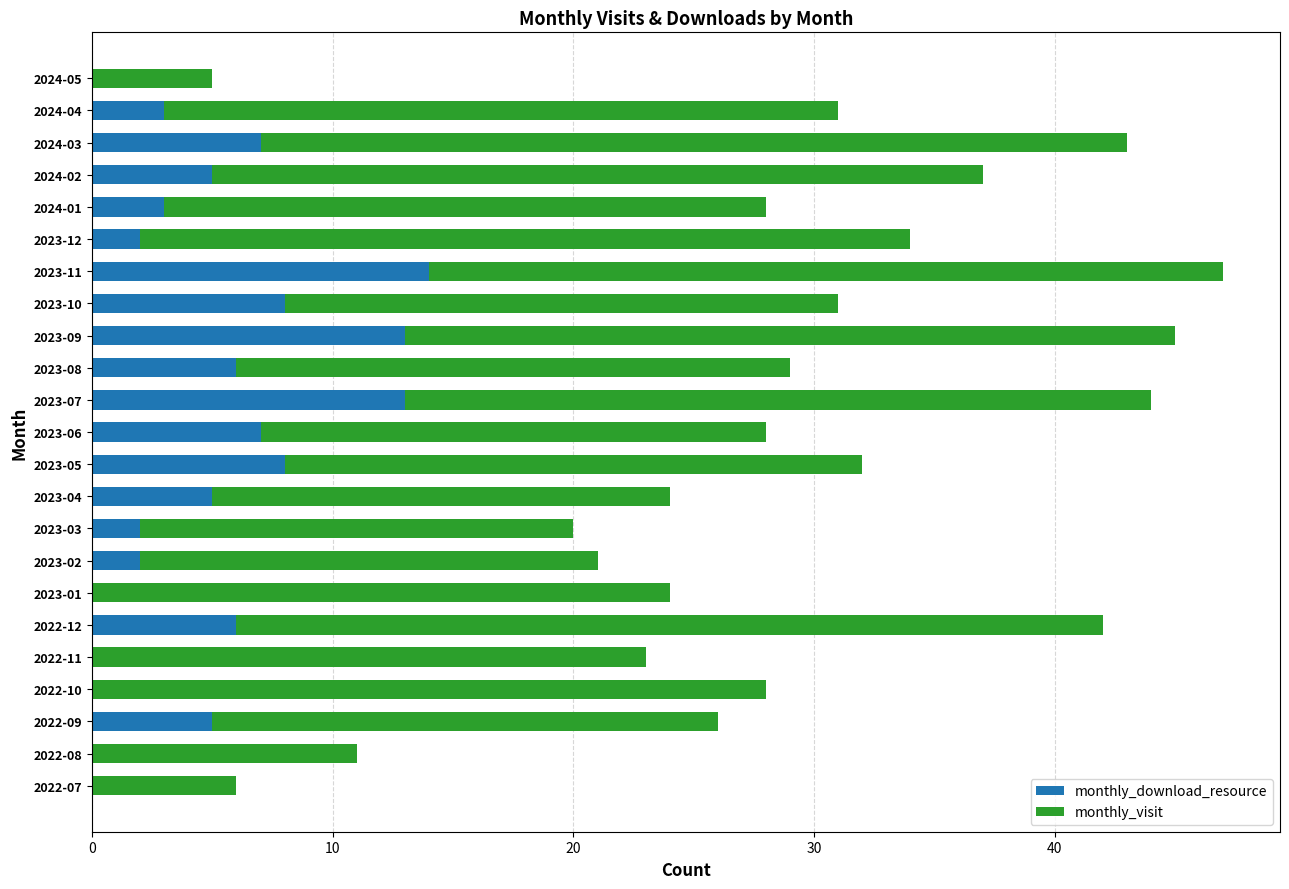

What is the sum of all monthly_download_resource values?

109